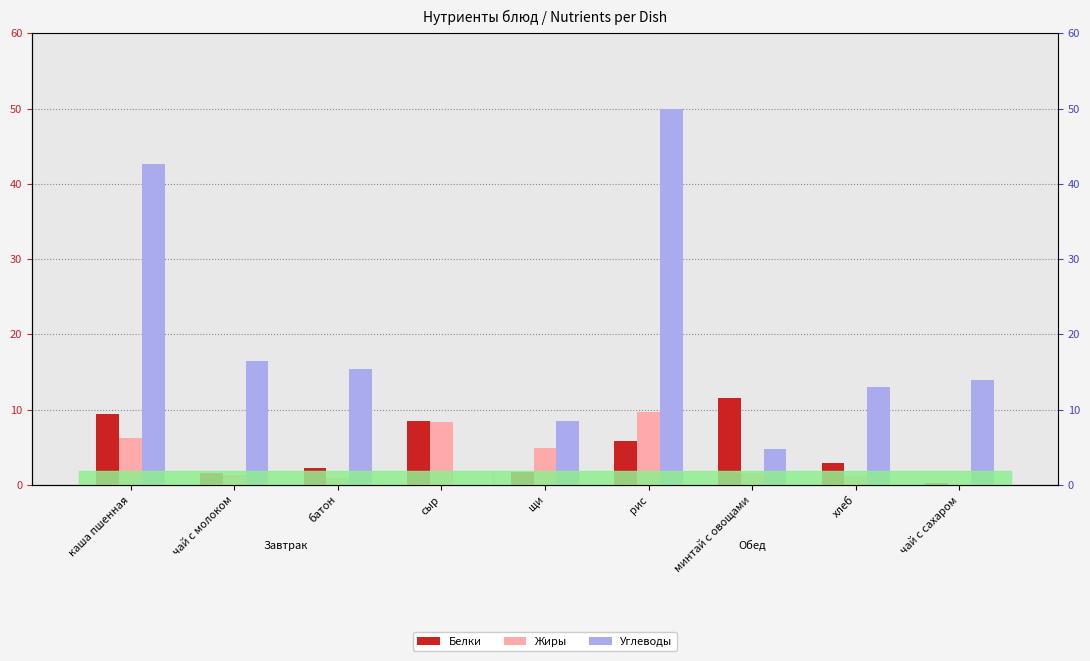

How many distinct data groups are displayed?

3